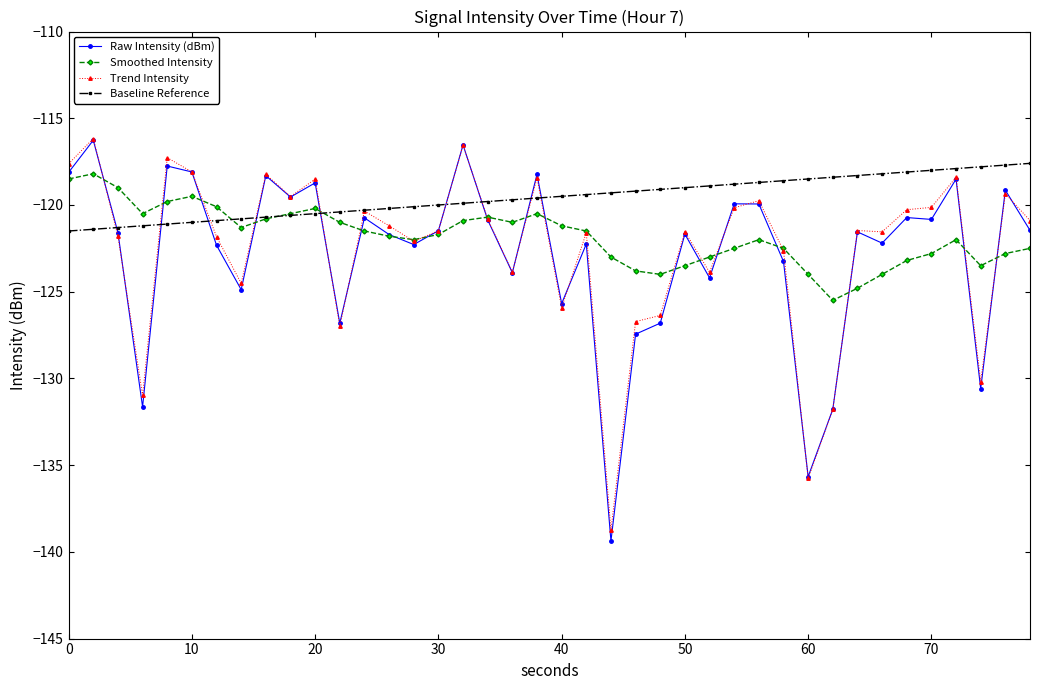

Which series has the largest total across all categories?

Baseline Reference